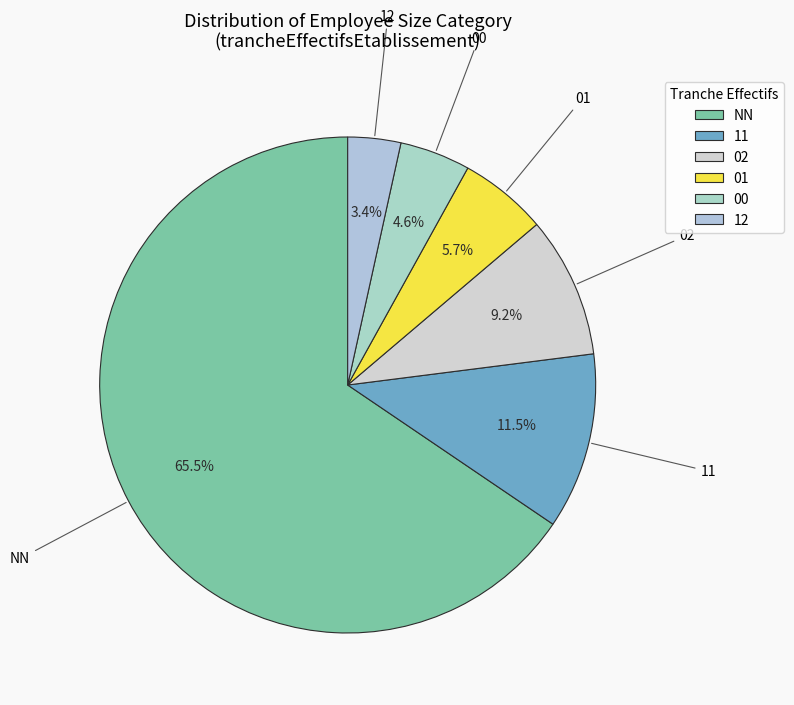

Combined, do 11 and 01 account for over 50%?

No